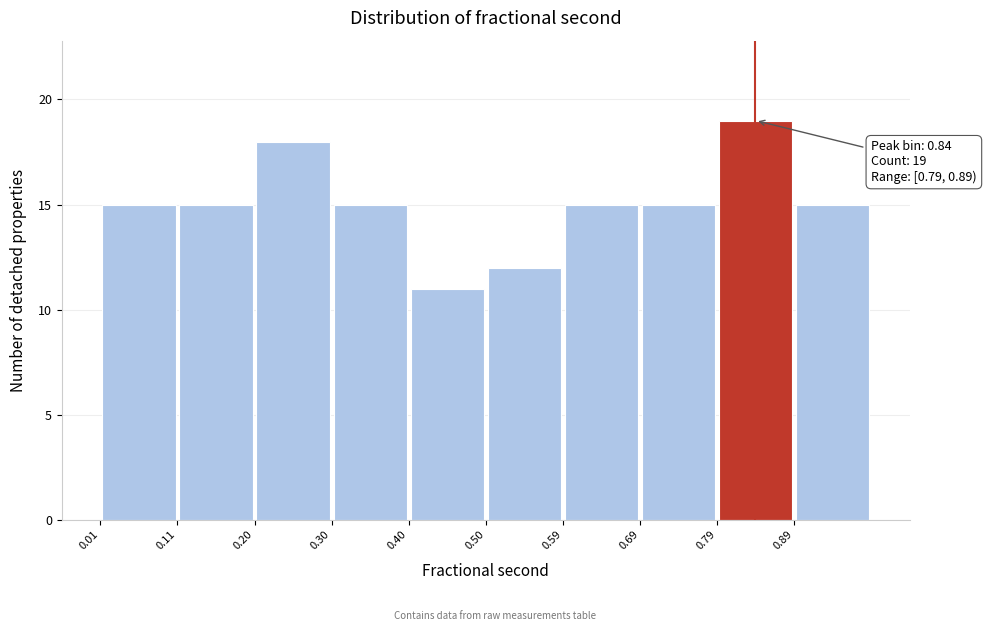

Which range on the x-axis has the tallest bar?

0.79 to 0.89